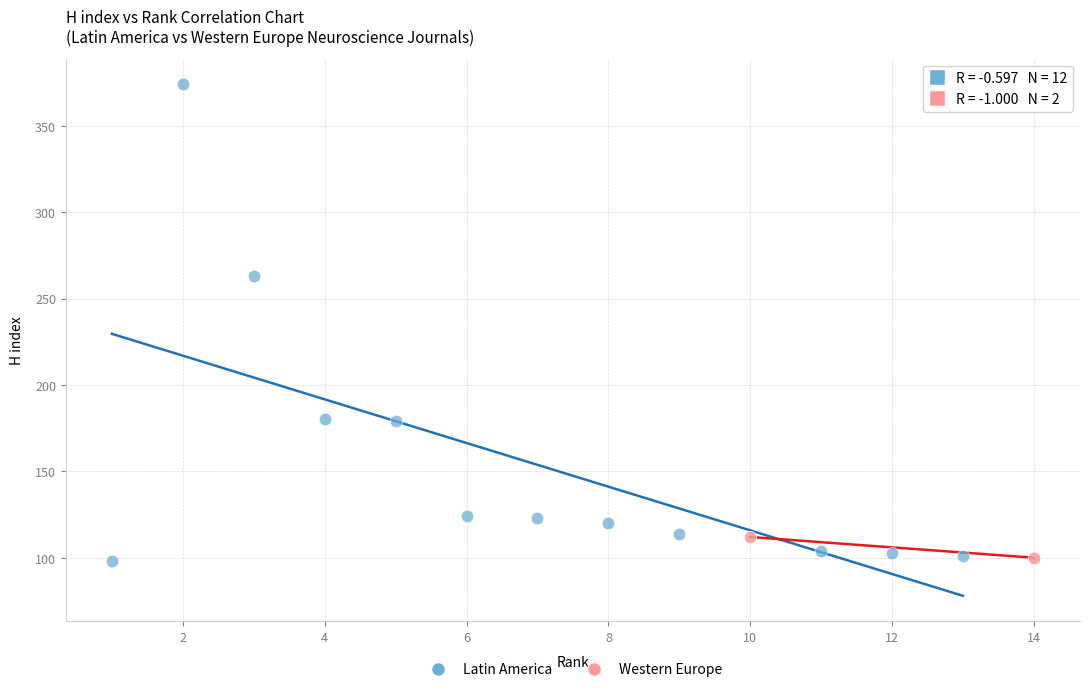

Which series has the widest spread of Y values?

Latin America